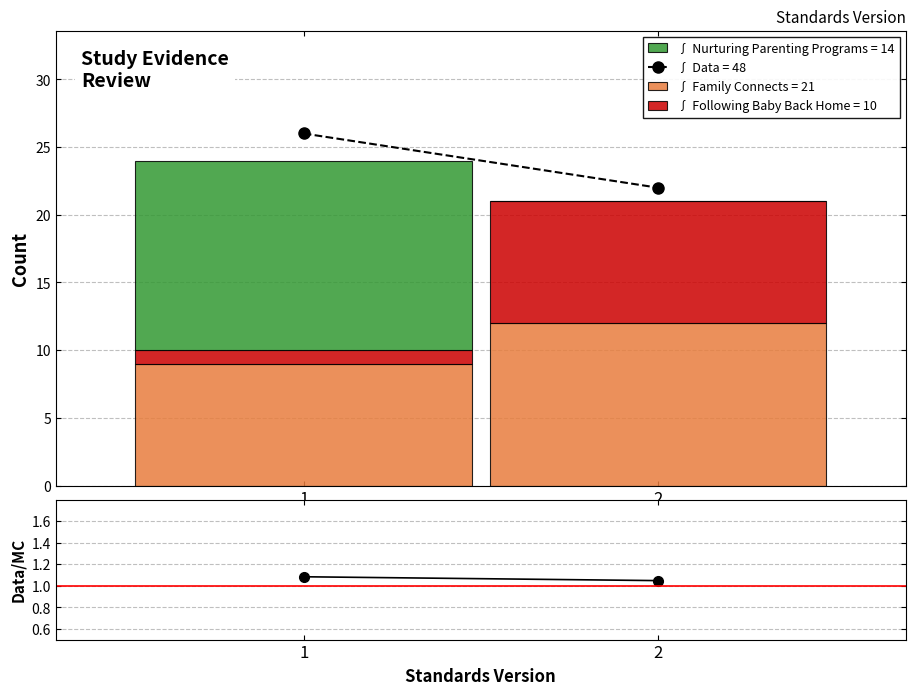

Reading left to right, transcribe the values for Family Connects.

1=9	2=12